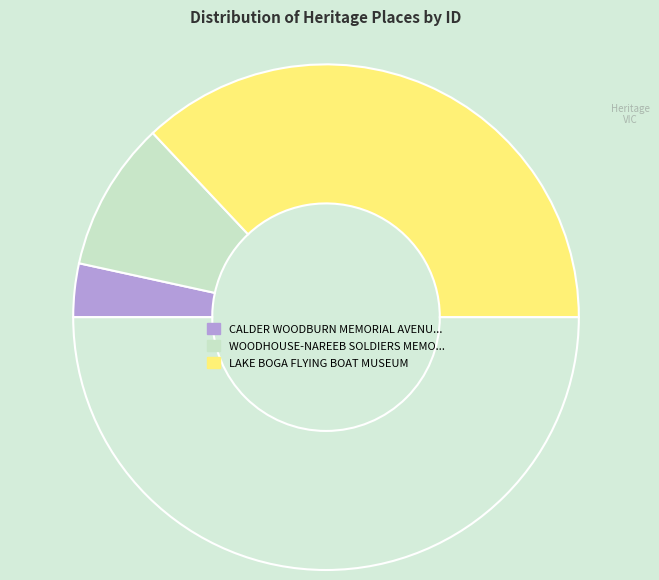

What is the smallest slice in the pie chart?

CALDER WOODBURN MEMORIAL AVENUE